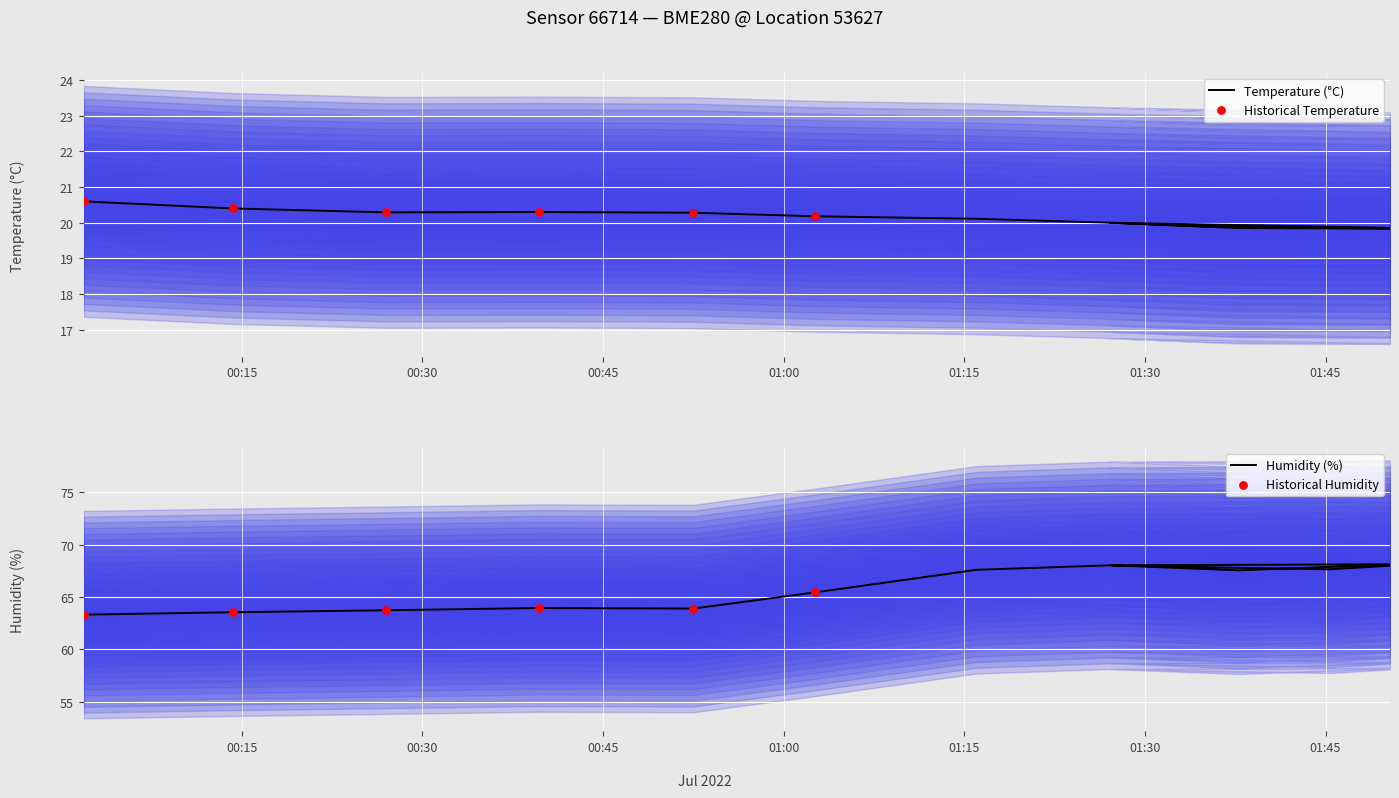

Which series reaches the minimum Y coordinate?

temperature